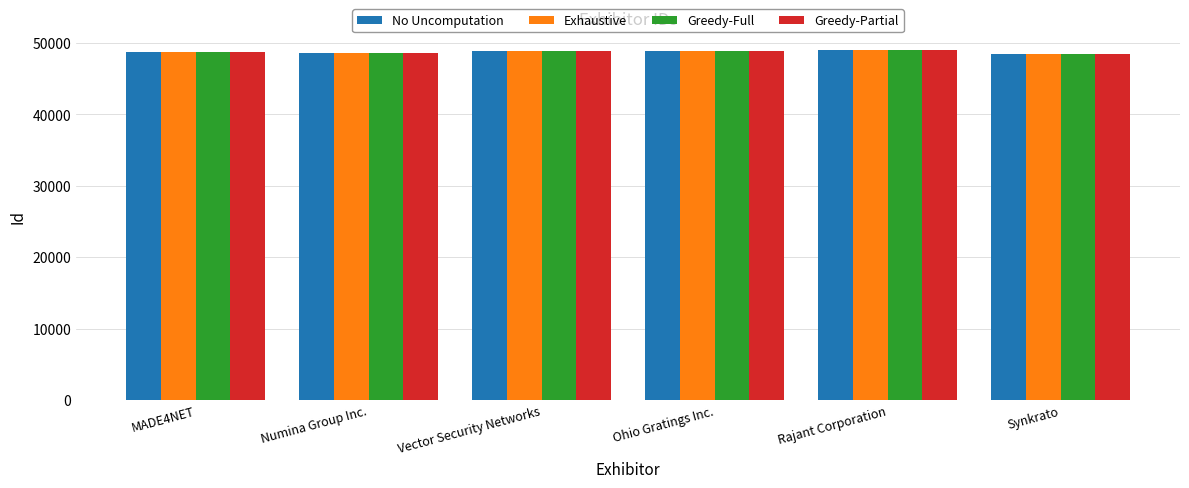

What is the minimum value for Exhaustive?

48482